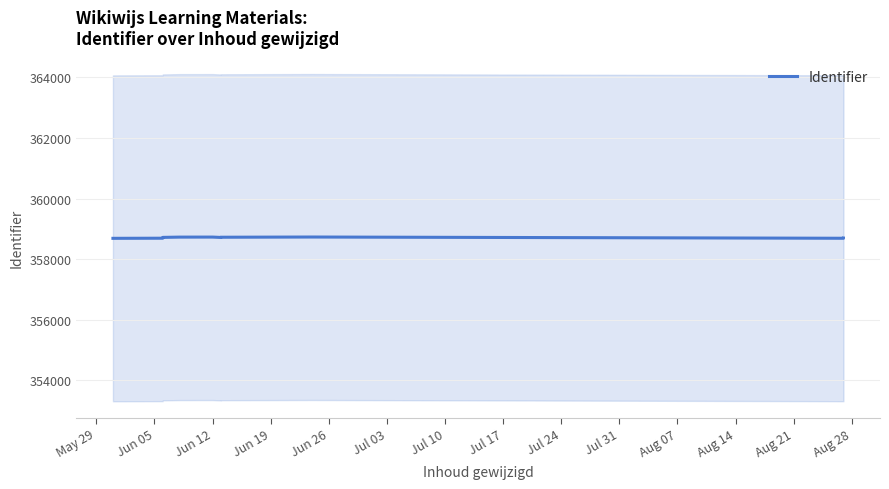

Approximately how many times larger is the value at Jun 26 compared to Jun 19?

1.0